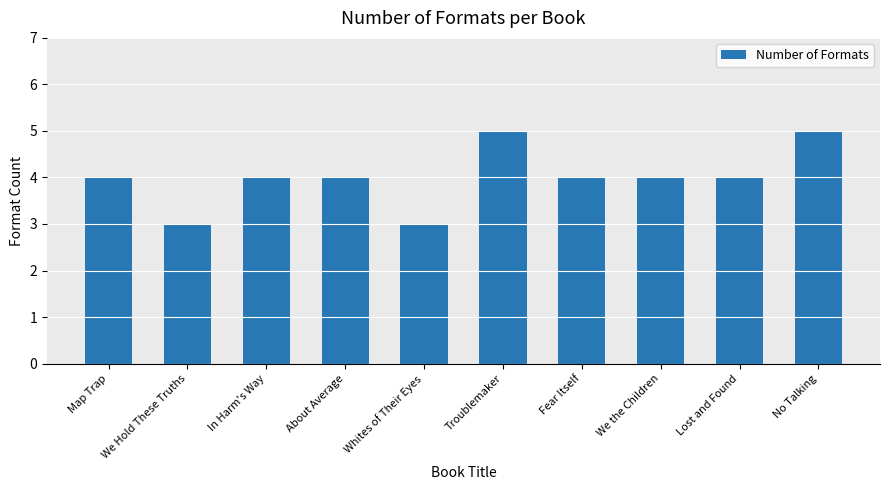

What is the minimum value shown in the chart?

3